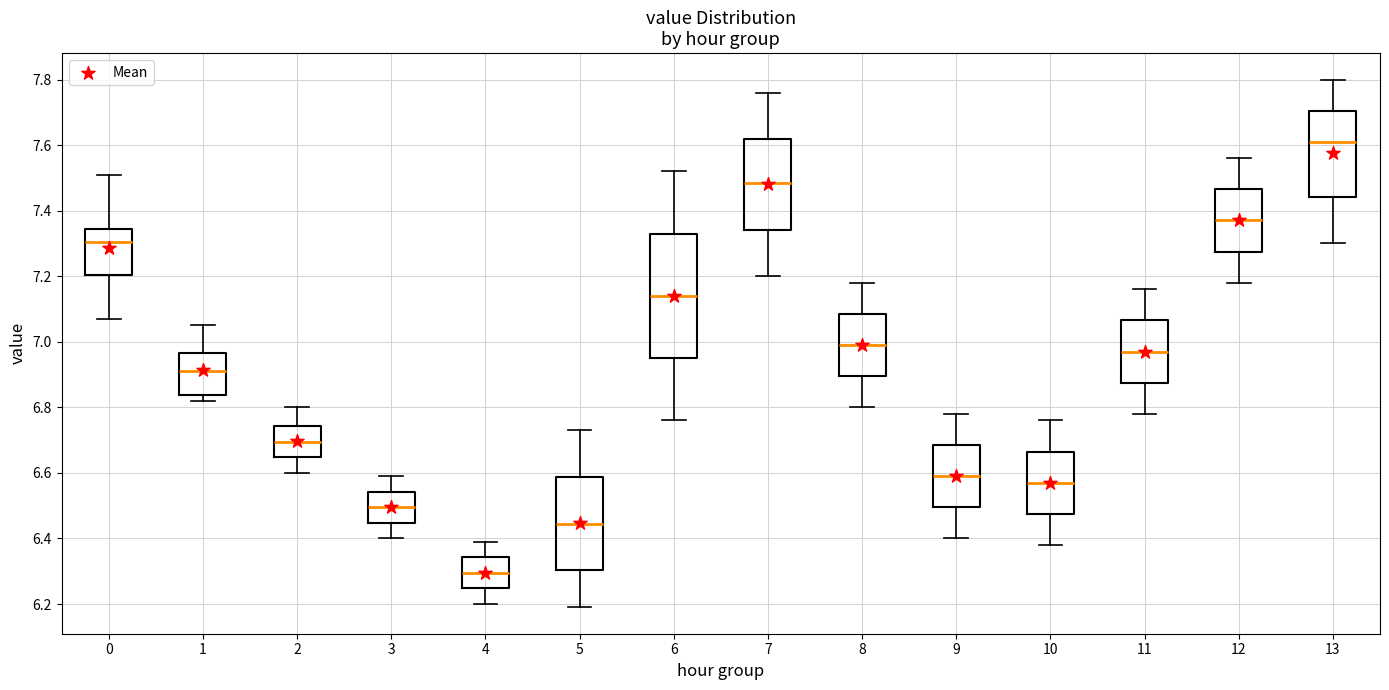

Reading left to right, transcribe this box plot: for each box, give where its median line is, the range the box spans, and where its two whiskers end, as read against the y-axis. The values are not printed on the chart, so give them approximately, as read against the axis.

0: median 7.30, box 7.20 to 7.34, whiskers 7.08 to 7.52
1: median 6.92, box 6.84 to 6.96, whiskers 6.82 to 7.06
2: median 6.70, box 6.64 to 6.74, whiskers 6.60 to 6.80
3: median 6.50, box 6.44 to 6.54, whiskers 6.40 to 6.60
4: median 6.30, box 6.24 to 6.34, whiskers 6.20 to 6.40
5: median 6.44, box 6.30 to 6.58, whiskers 6.20 to 6.74
6: median 7.14, box 6.96 to 7.34, whiskers 6.76 to 7.52
7: median 7.48, box 7.34 to 7.62, whiskers 7.20 to 7.76
8: median 7.00, box 6.90 to 7.08, whiskers 6.80 to 7.18
9: median 6.60, box 6.50 to 6.68, whiskers 6.40 to 6.78
10: median 6.58, box 6.48 to 6.66, whiskers 6.38 to 6.76
11: median 6.98, box 6.88 to 7.06, whiskers 6.78 to 7.16
12: median 7.38, box 7.28 to 7.46, whiskers 7.18 to 7.56
13: median 7.62, box 7.44 to 7.70, whiskers 7.30 to 7.80